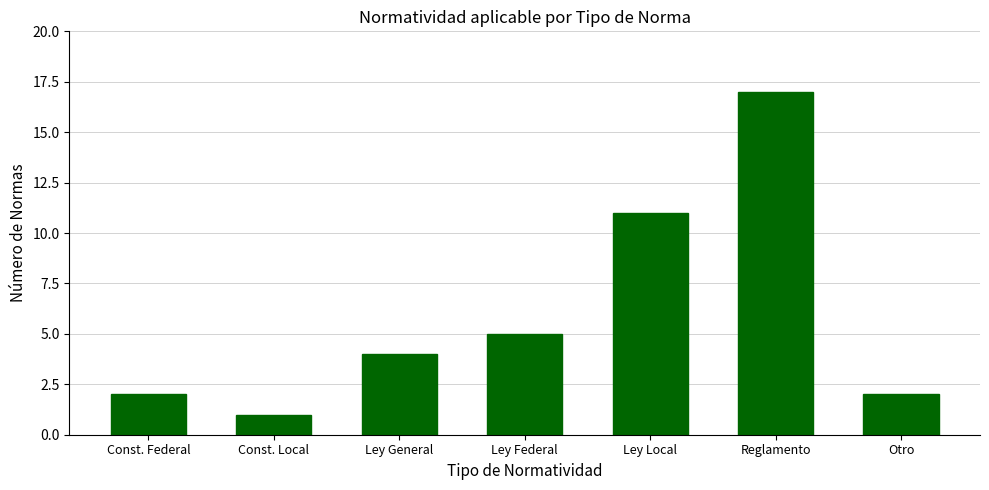

What is the sum of all values?

42